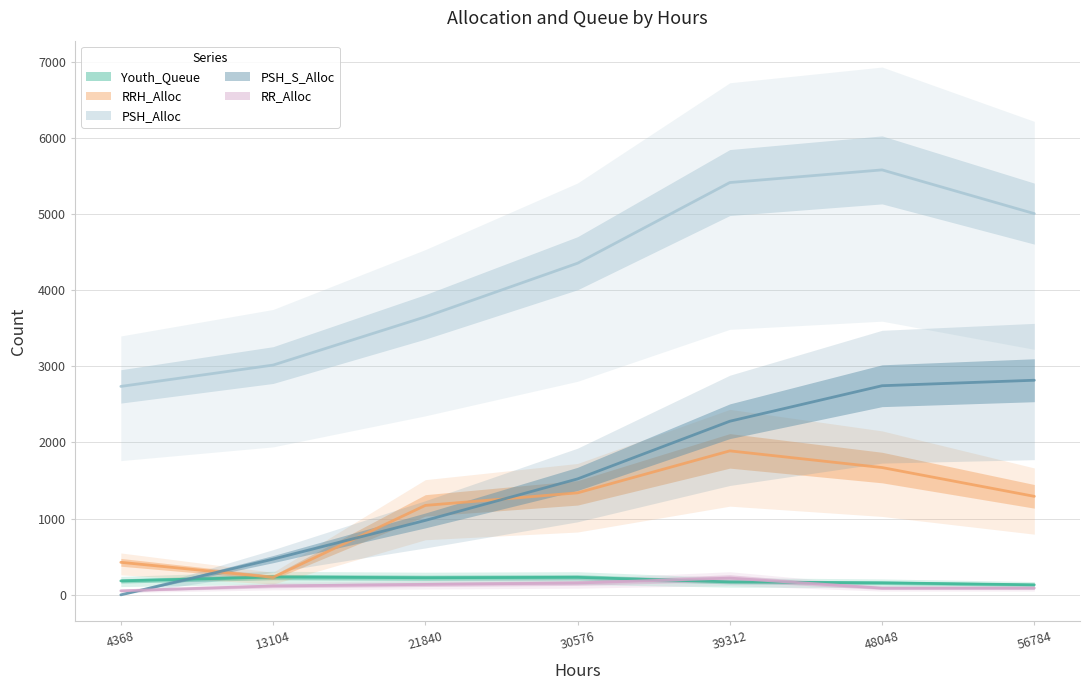

Rank the series at 56784 from highest to lowest value.

PSH_Alloc, PSH_S_Alloc, RRH_Alloc, Youth_Queue, RR_Alloc